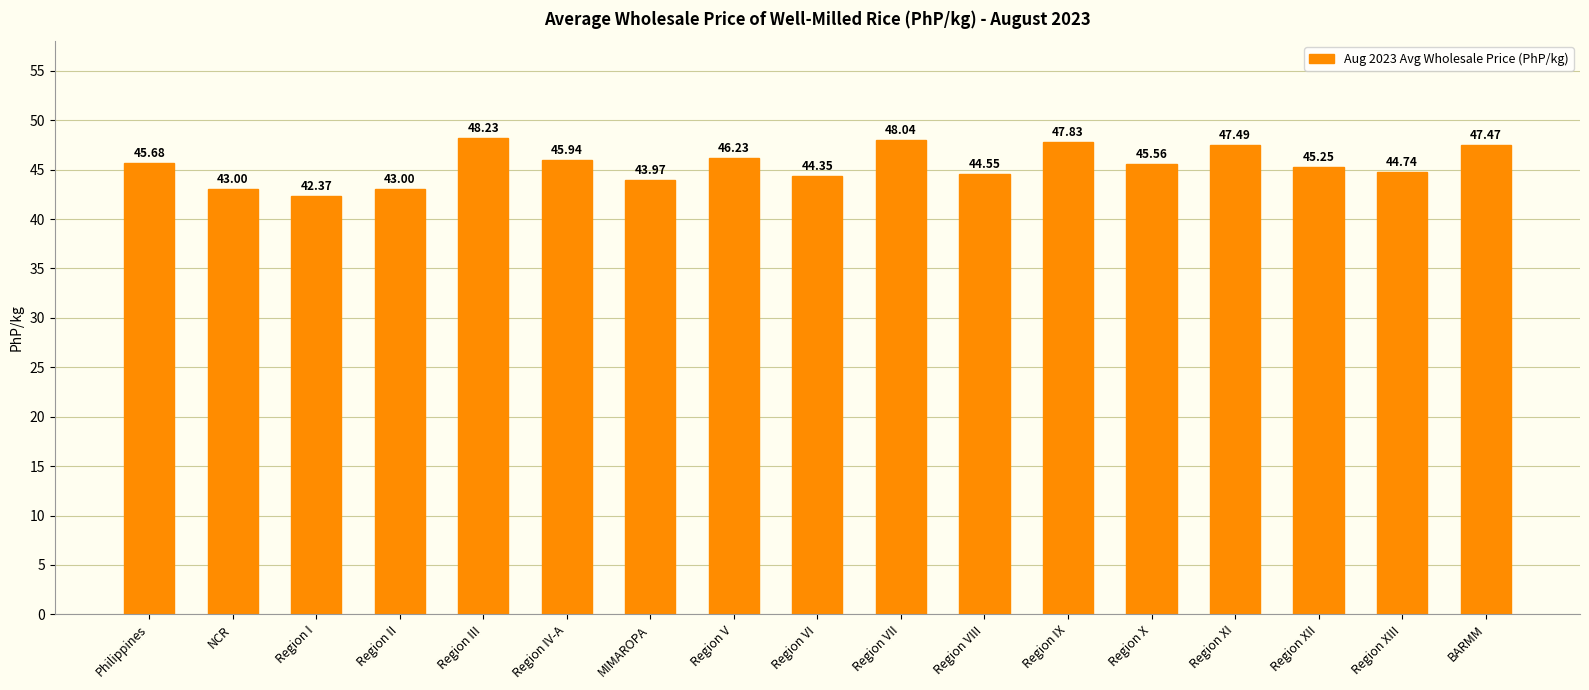

At which label does the data first exceed 45?

Philippines